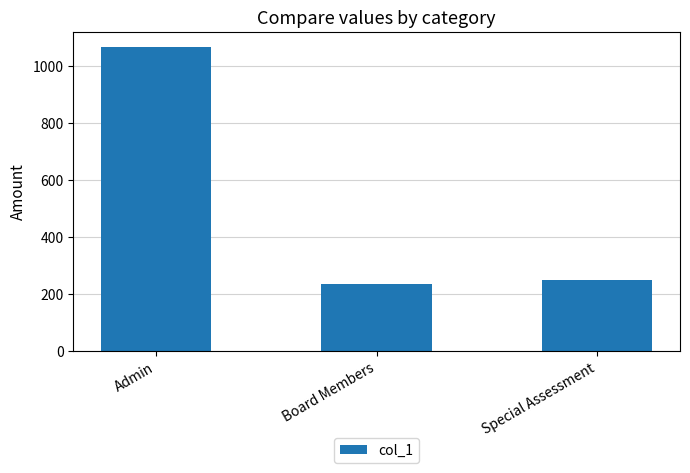

What is the maximum value shown in the chart?

1066.9